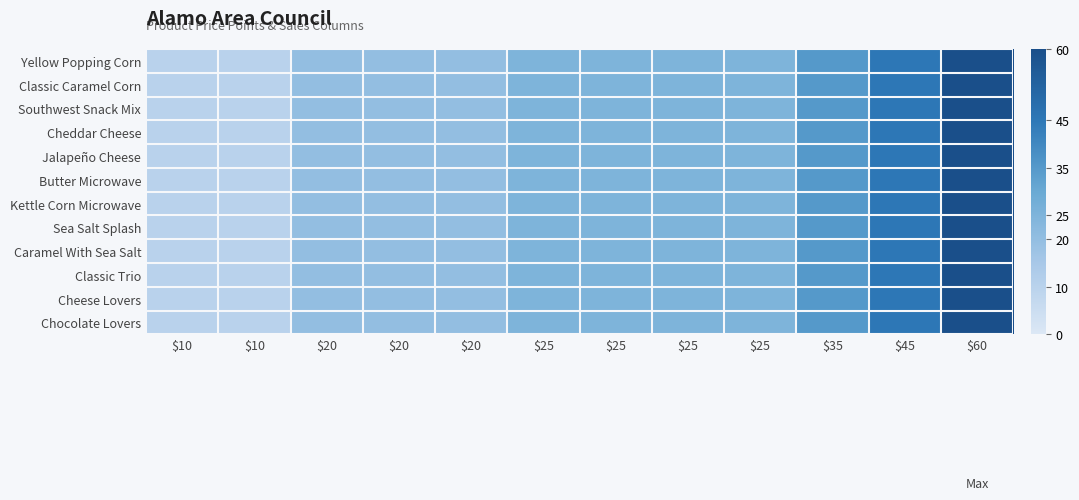

Which series has the widest spread of values?

Yellow Popping Corn